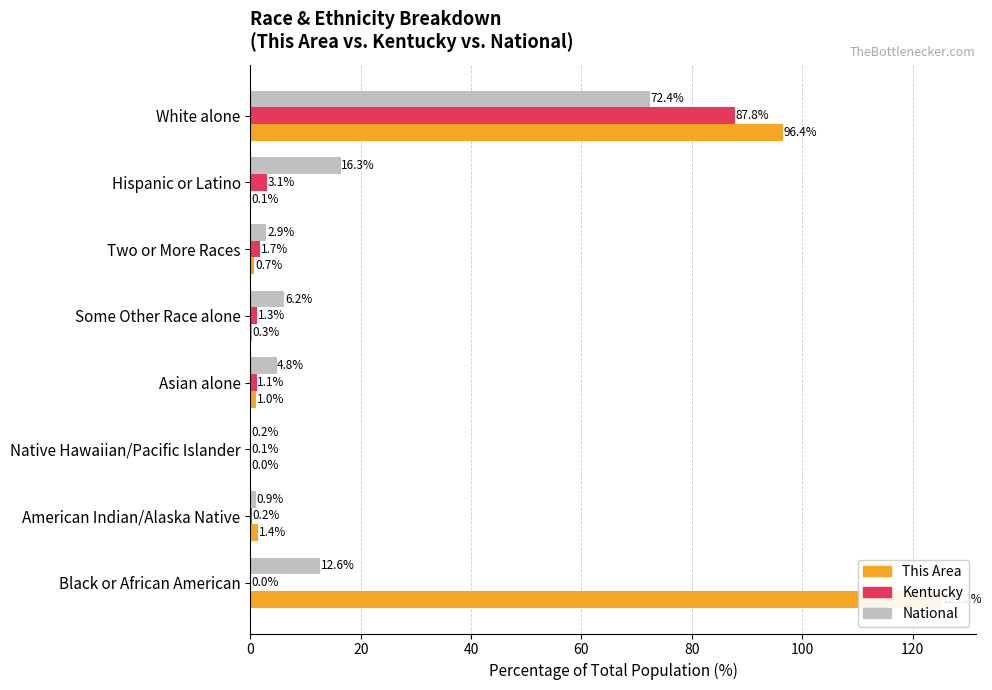

At White alone, list the series in order from largest to smallest.

This Area, Kentucky, National